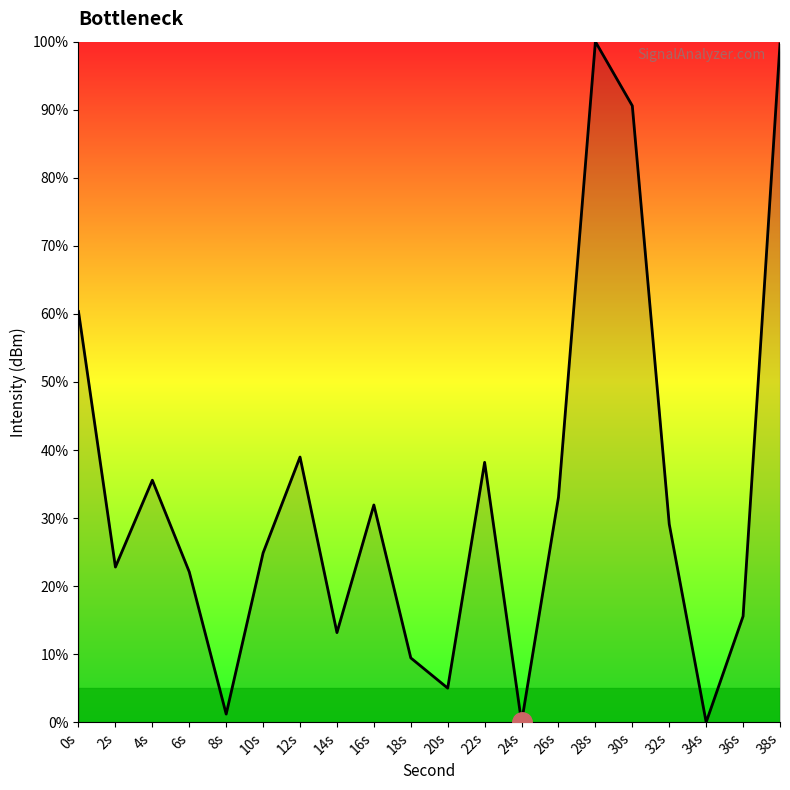

True or false: the data shows 41.2 at 38s.

False